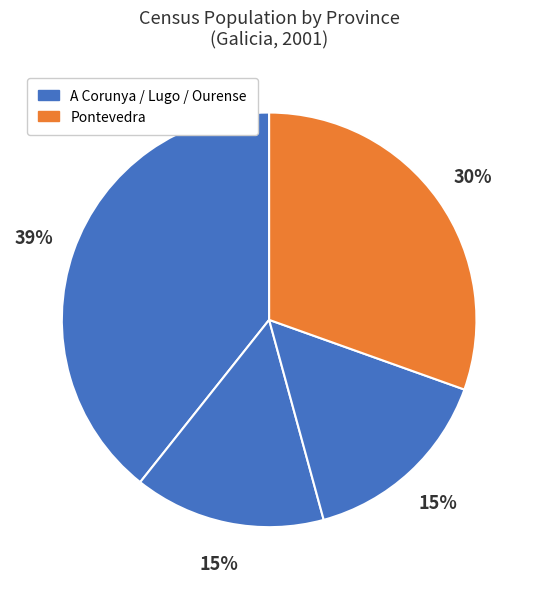

Count the number of slices in the pie.

4